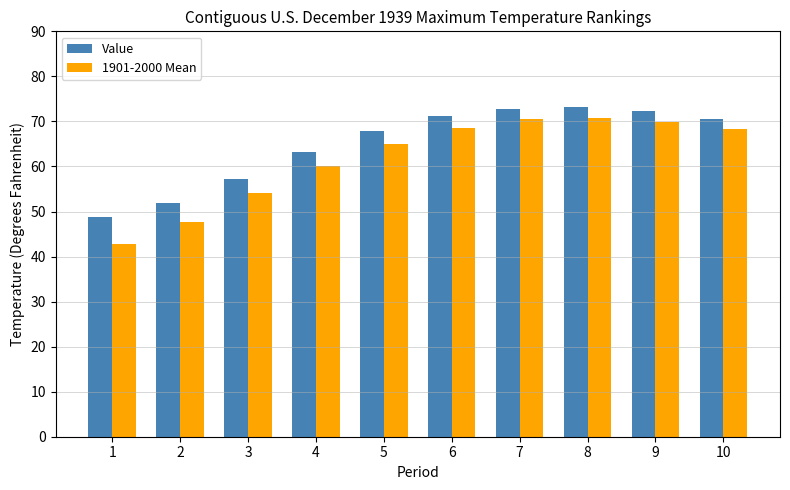

What is the difference between the maximum and minimum values in the 1901-2000 Mean series?

28.0